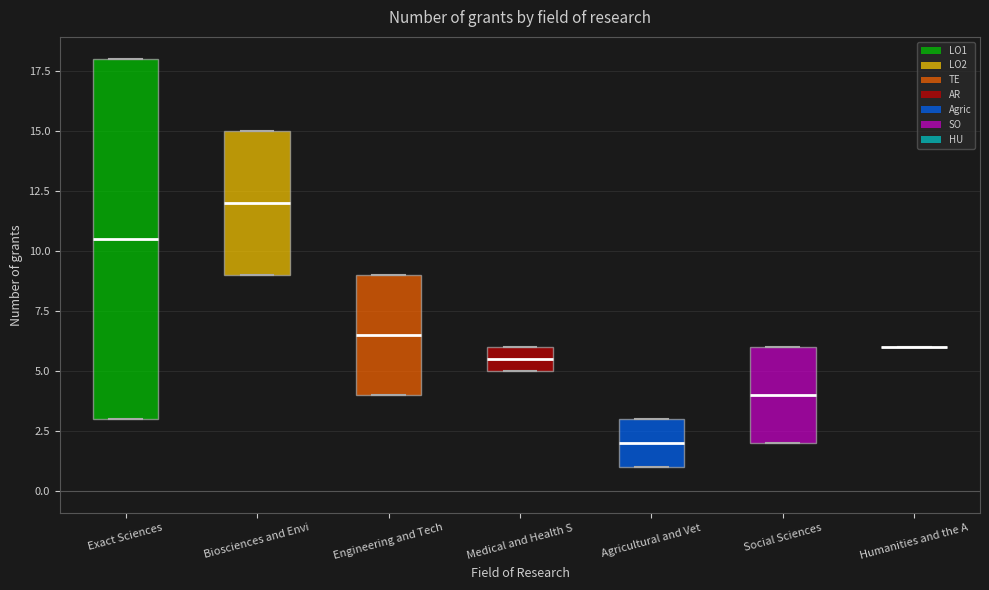

Reading left to right, transcribe this box plot: for each box, give where its median line is, the range the box spans, and where its two whiskers end, as read against the y-axis. The values are not printed on the chart, so give them approximately, as read against the axis.

Exact Sciences: median 10.5, box 3.0 to 18.0, whiskers 3.0 to 18.0
Biosciences and Envi: median 12.0, box 9.0 to 15.0, whiskers 9.0 to 15.0
Engineering and Tech: median 6.5, box 4.0 to 9.0, whiskers 4.0 to 9.0
Medical and Health S: median 5.5, box 5.0 to 6.0, whiskers 5.0 to 6.0
Agricultural and Vet: median 2.0, box 1.0 to 3.0, whiskers 1.0 to 3.0
Social Sciences: median 4.0, box 2.0 to 6.0, whiskers 2.0 to 6.0
Humanities and the A: box collapsed to a line at 6.0, whiskers 6.0 to 6.0